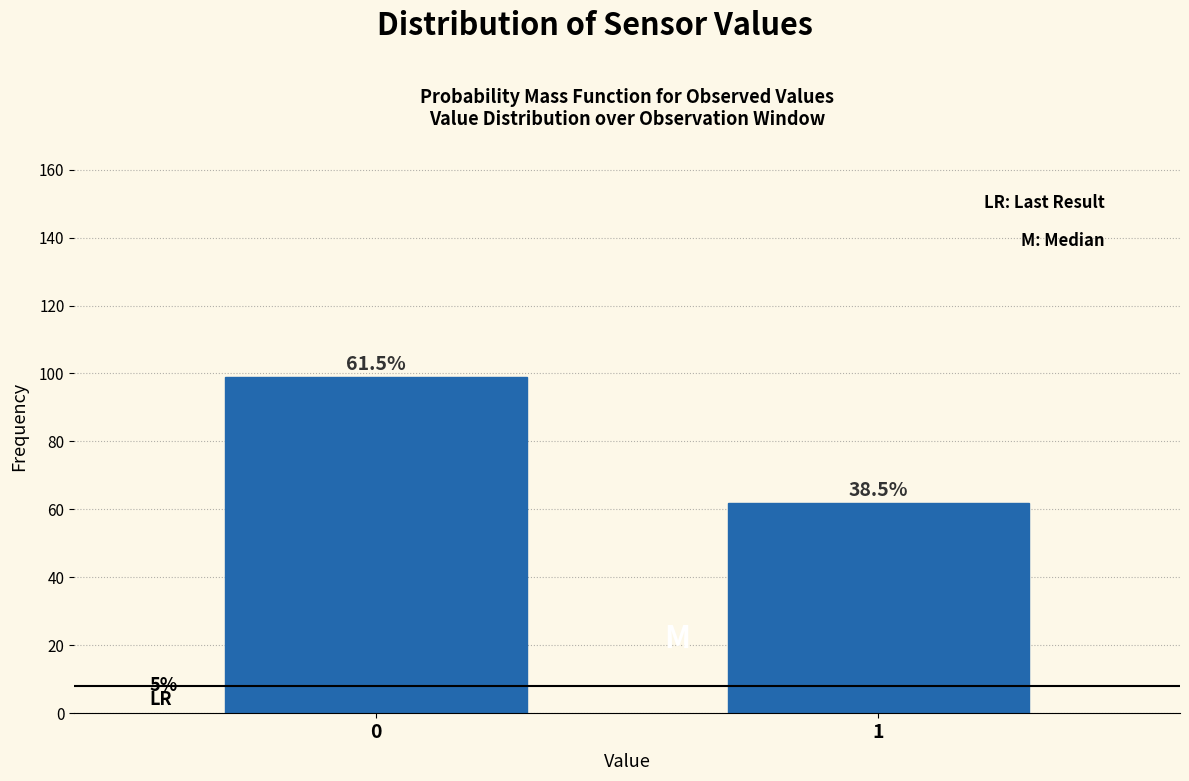

Does the chart contain any negative values?

No